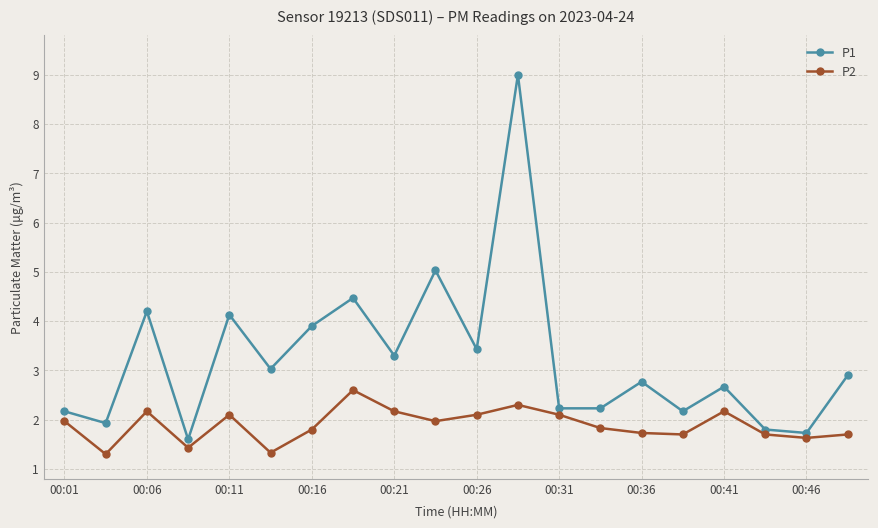

Which series has the widest spread of values?

P1